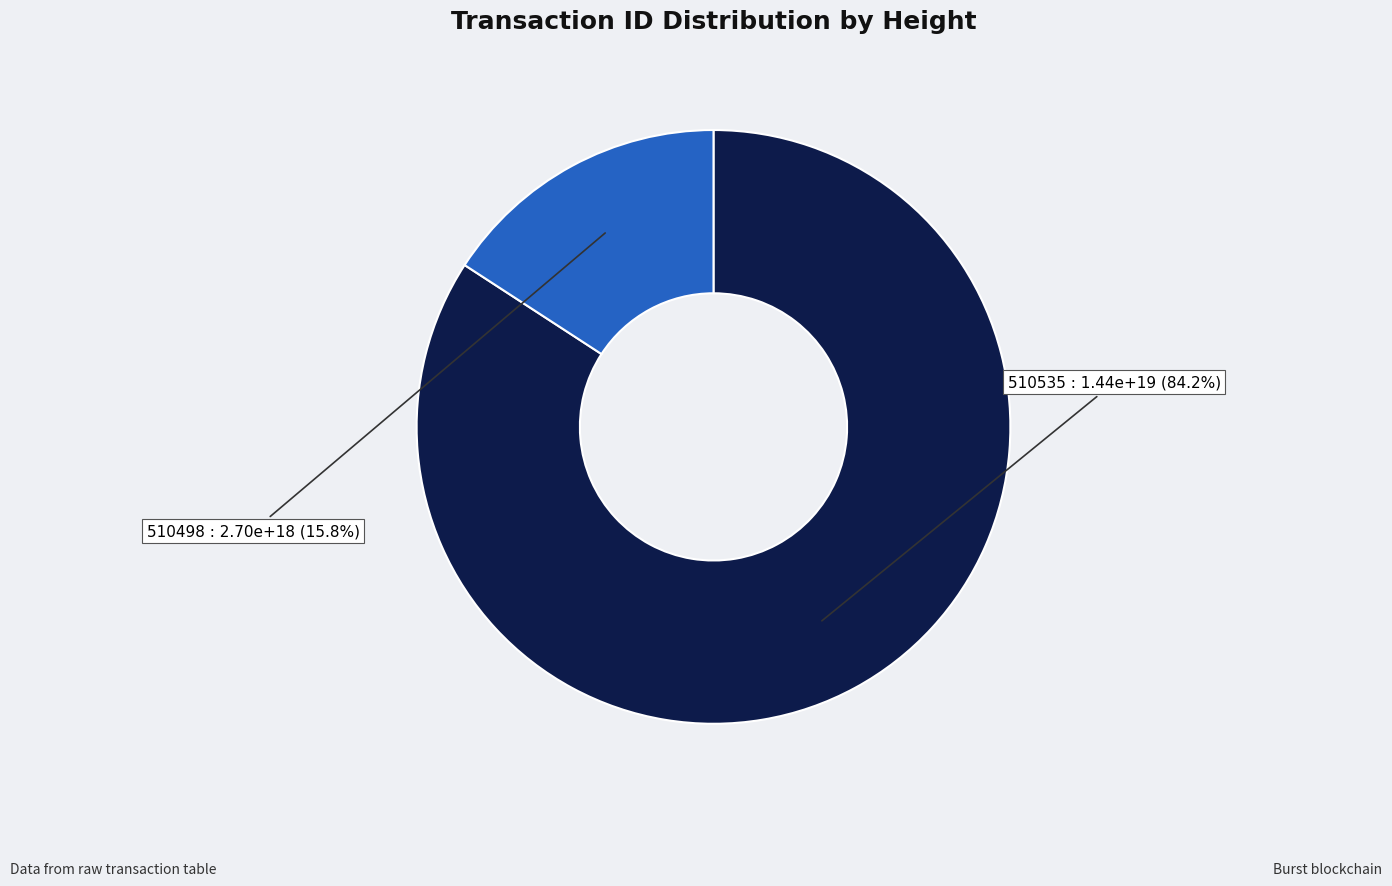

Is there any slice that represents more than half of the pie?

Yes